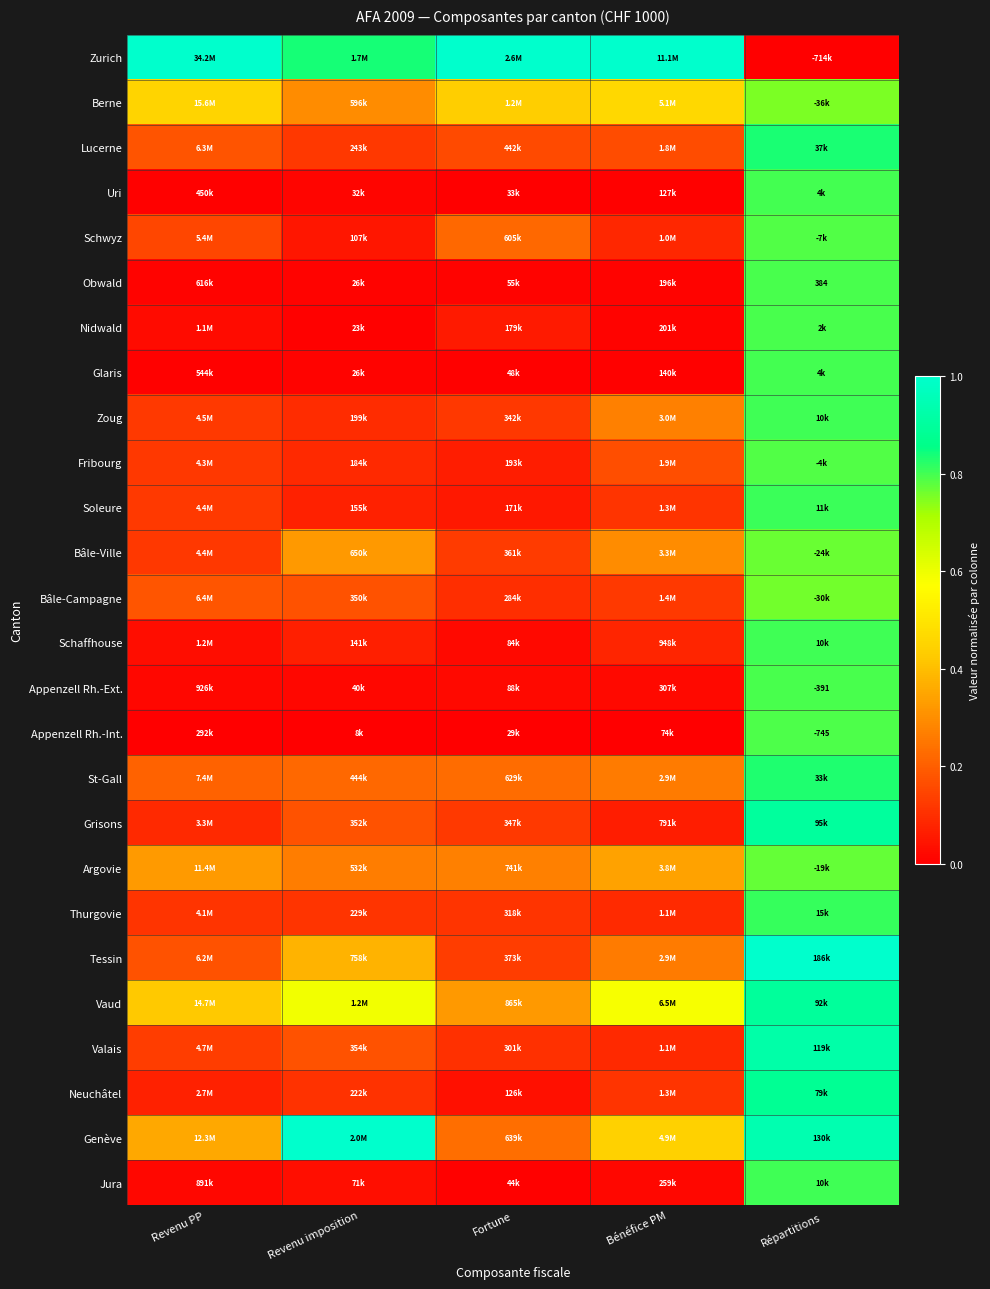

Which has a higher value, Bénéfice PM or Répartitions?

Bénéfice PM